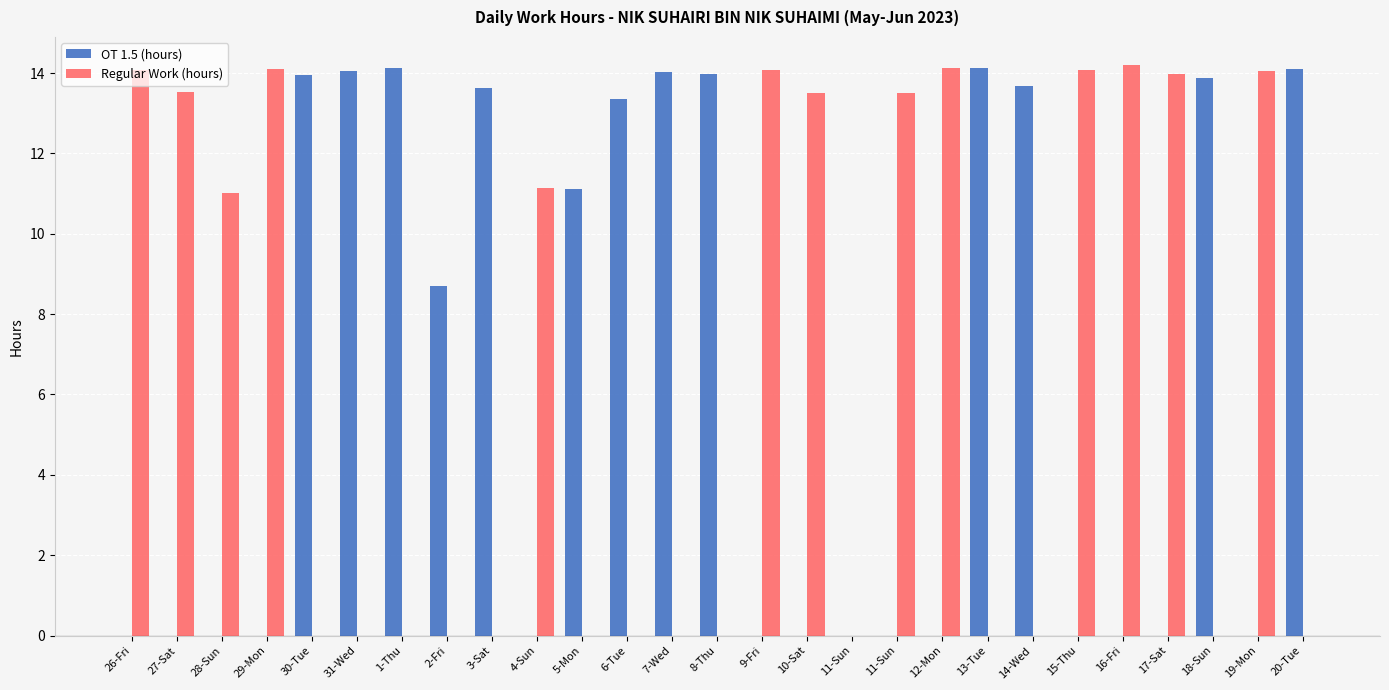

Is it true that OT 1.5 (hours) equals 0.0 at 17-Sat?

True